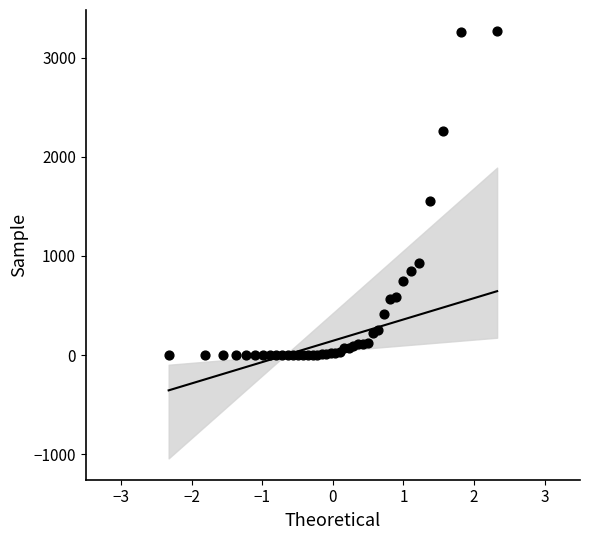

What Y value in the scatter plot is closest to 1632?

1559